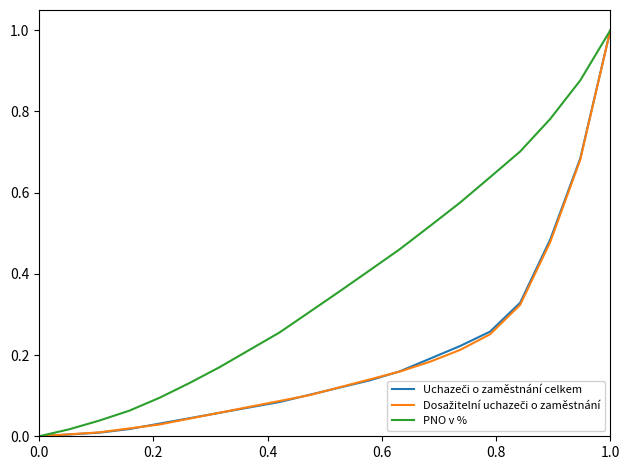

What is the greatest value displayed?

1.0